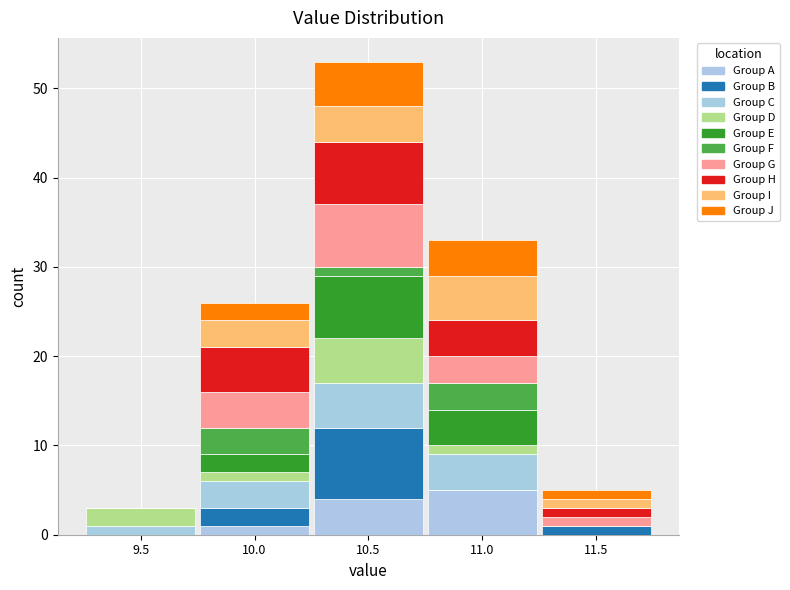

Are the bars grouped side by side (vs. stacked)?

No